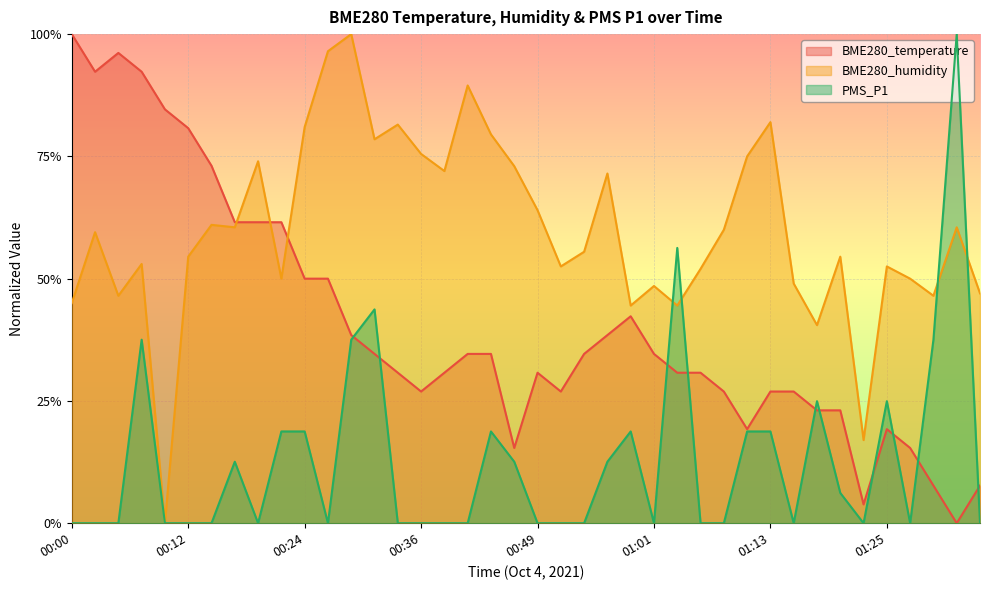

Is it true that BME280_temperature equals 0.0 at 01:10?

False